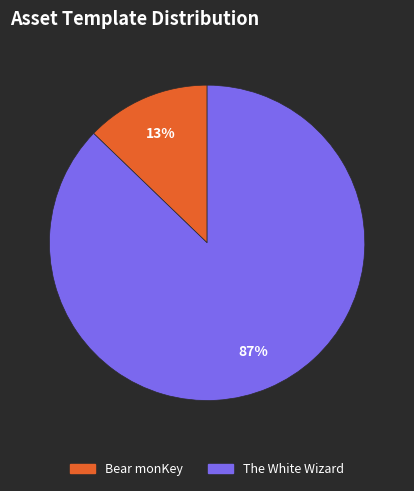

Does The White Wizard represent more than half of the total?

Yes